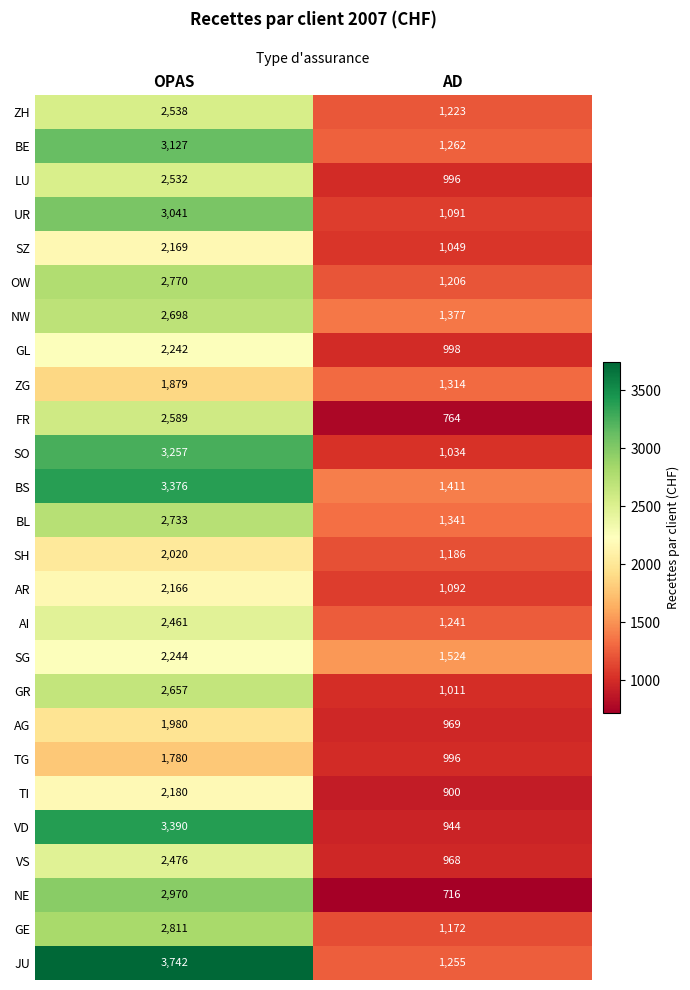

Which series has the widest spread of values?

JU